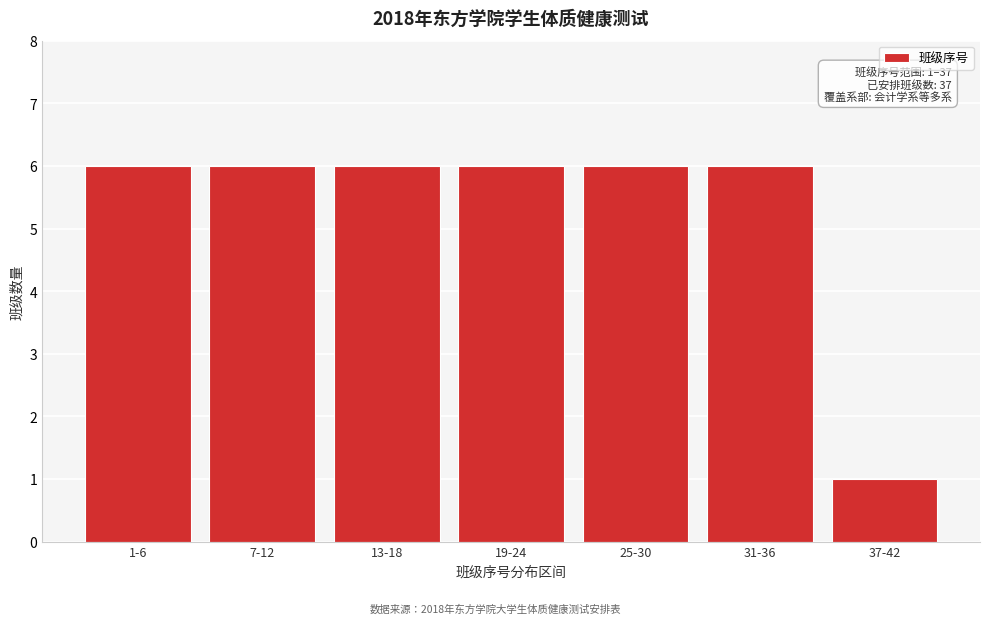

Reading left to right, transcribe all the data shown in this chart.

1-6=6	7-12=6	13-18=6	19-24=6	25-30=6	31-36=6	37-42=1